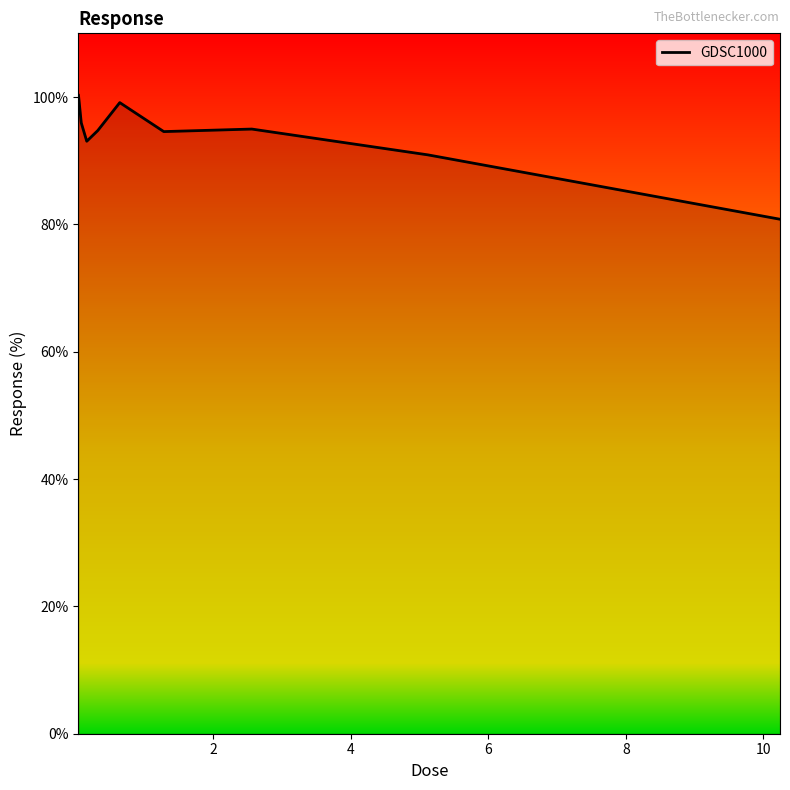

What is the greatest value displayed?

100.3